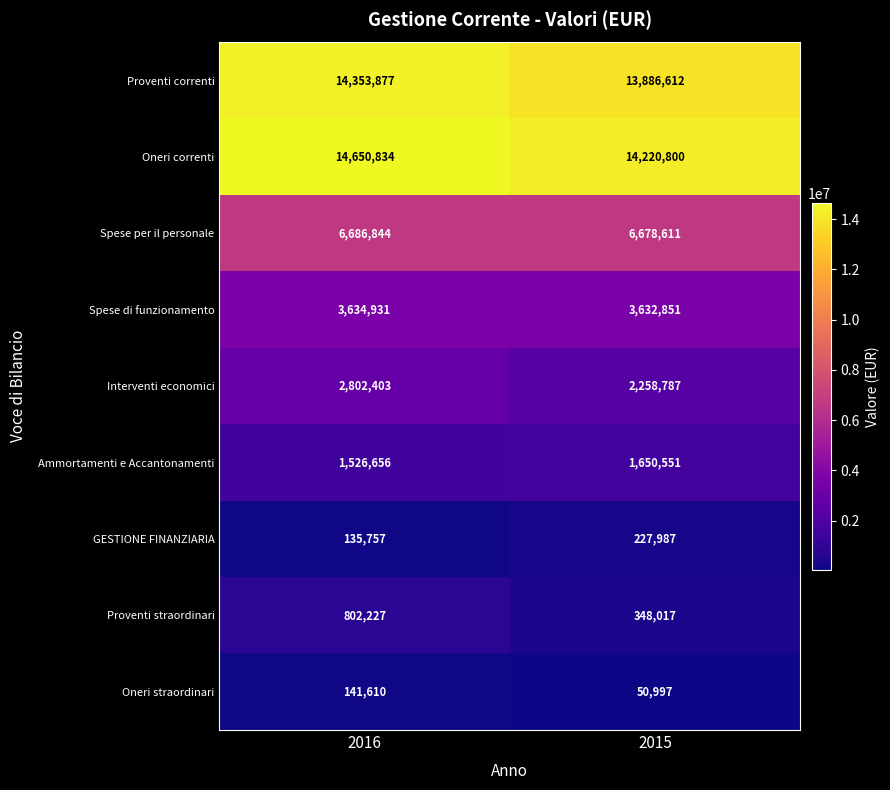

How many categories are shown in the chart?

2